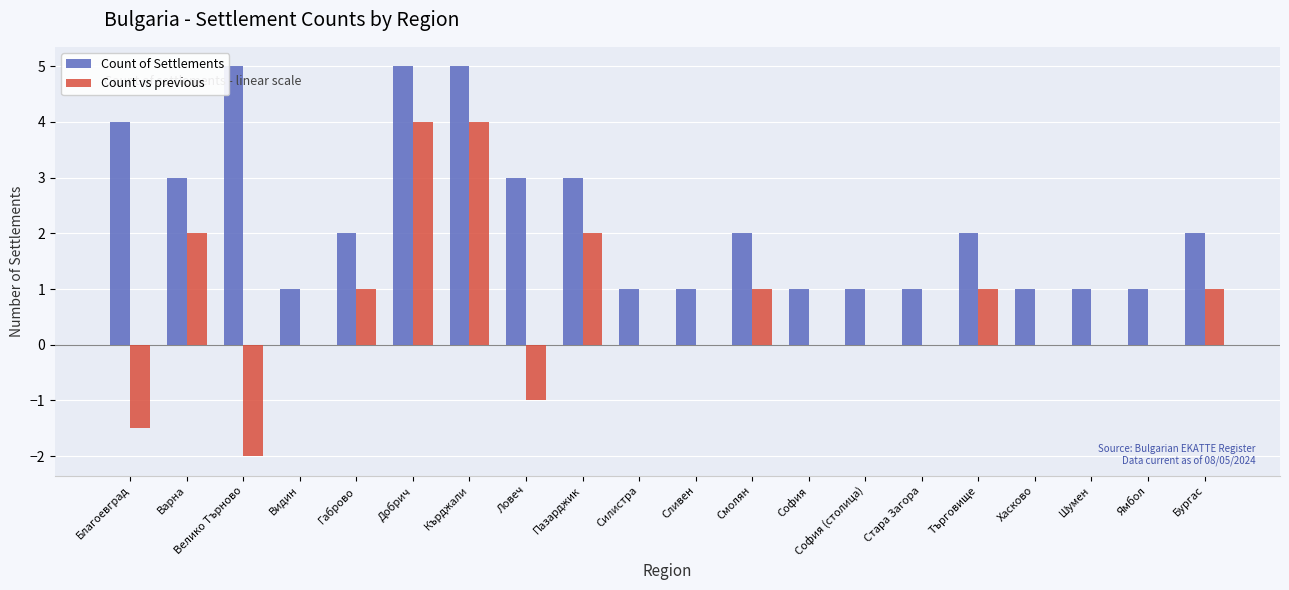

The value of Count of Settlements at Габрово is 2.0. True or false?

True